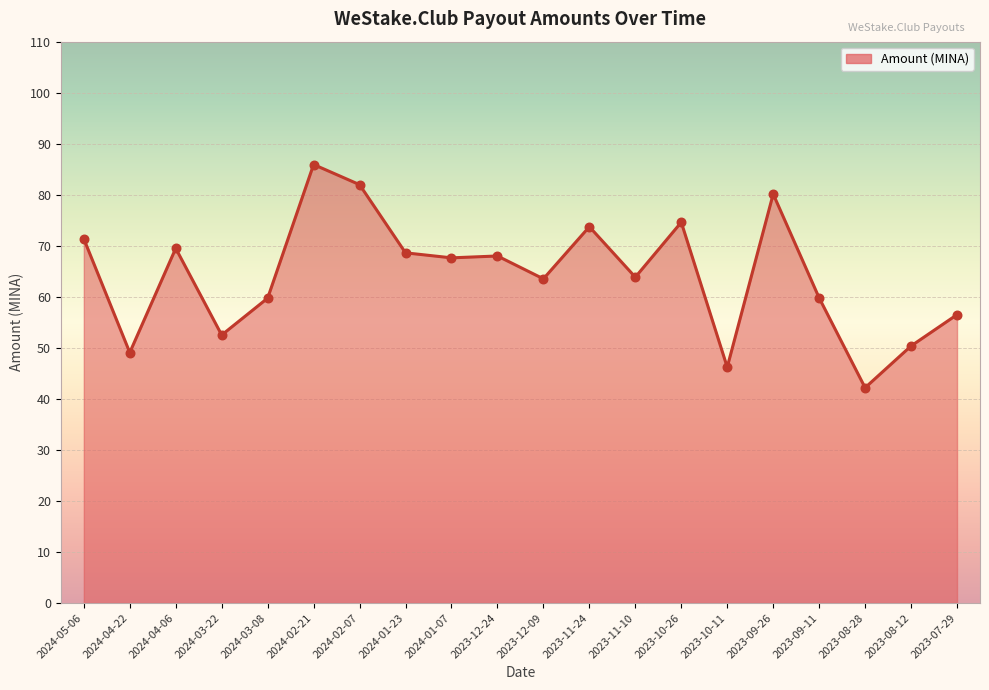

Approximately how many times larger is the value at 2023-09-11 compared to 2024-04-06?

0.9